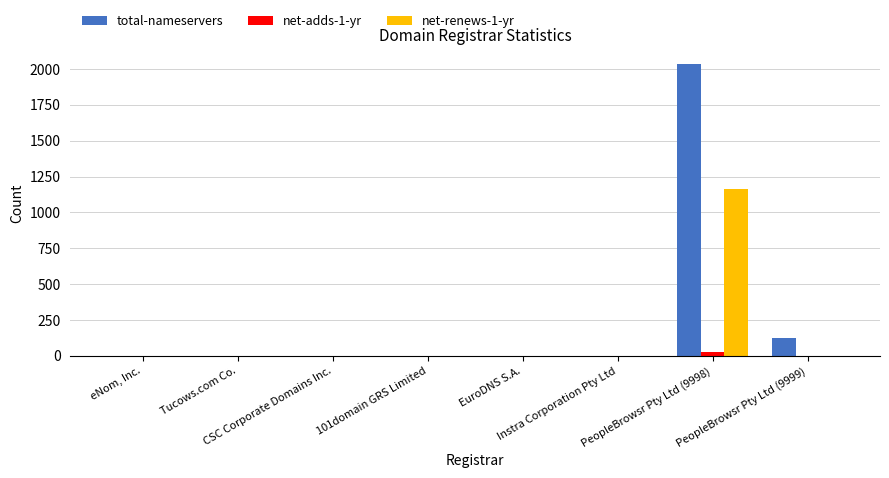

What is the highest value of the total-nameservers series?

2034